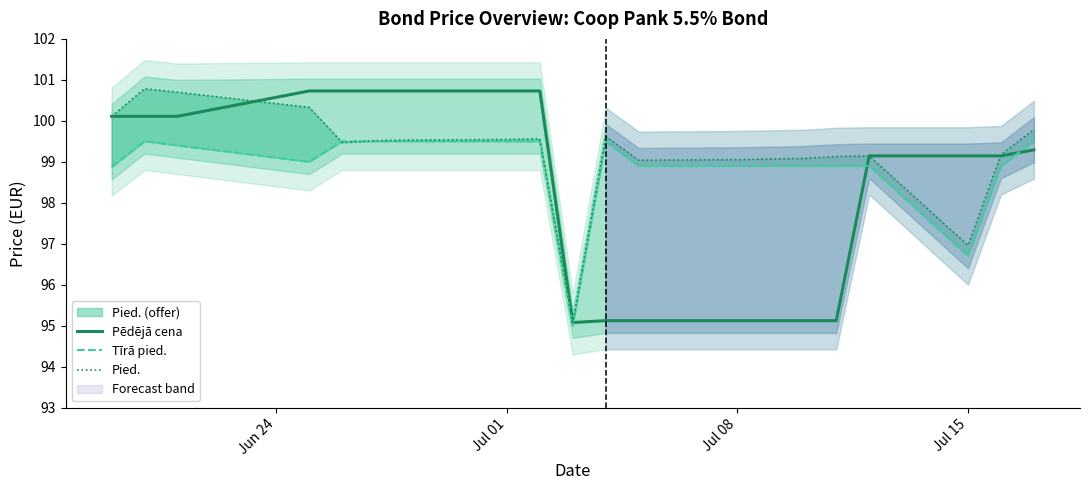

Reading left to right, what are all the values shown in this chart?

Pēdējā cena: 100.1	100.1	100.1	100.7	100.7	100.7	100.7	100.7	100.7	95.1	95.1	95.1	95.1	95.1	95.1	95.1	99.1	99.1	99.1	99.3
Tīrā pied.: 98.9	99.5	99.4	99.0	99.5	99.5	99.5	99.5	99.5	95.0	99.5	98.9	98.9	98.9	98.9	98.9	98.9	96.7	98.9	99.5
Pied.: 100.1	100.8	100.7	100.3	99.5	99.5	99.5	99.5	99.6	95.1	99.6	99.0	99.1	99.1	99.1	99.1	99.1	97.0	99.2	99.8